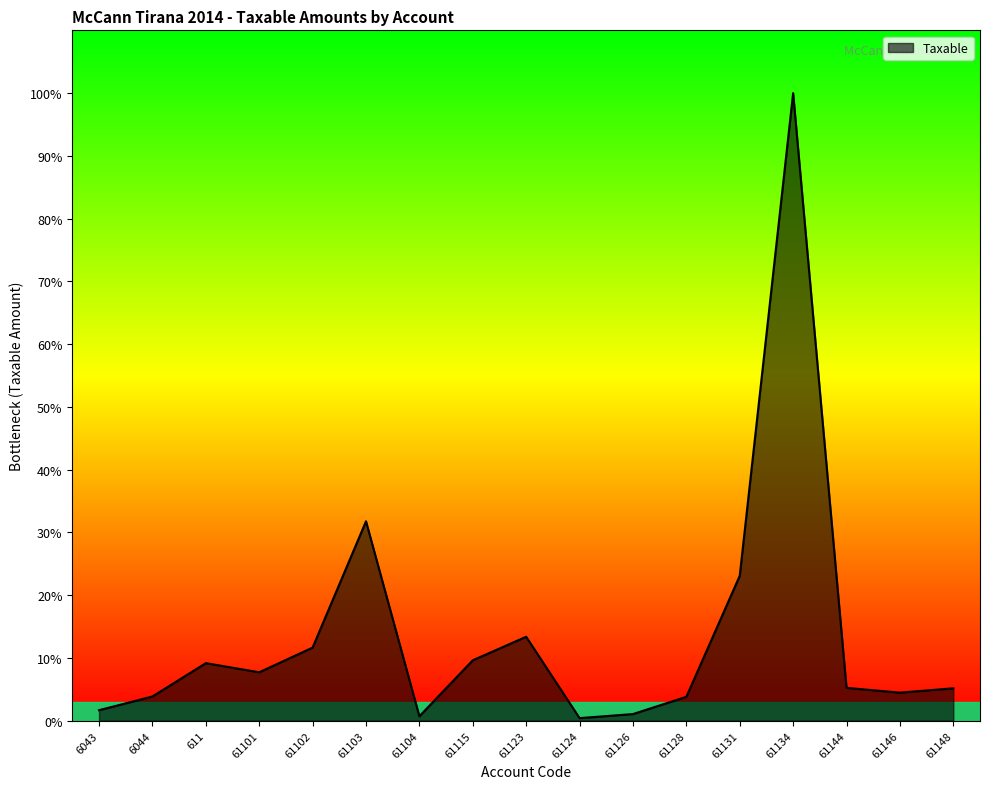

Is this an area chart (filled region under the line)?

Yes